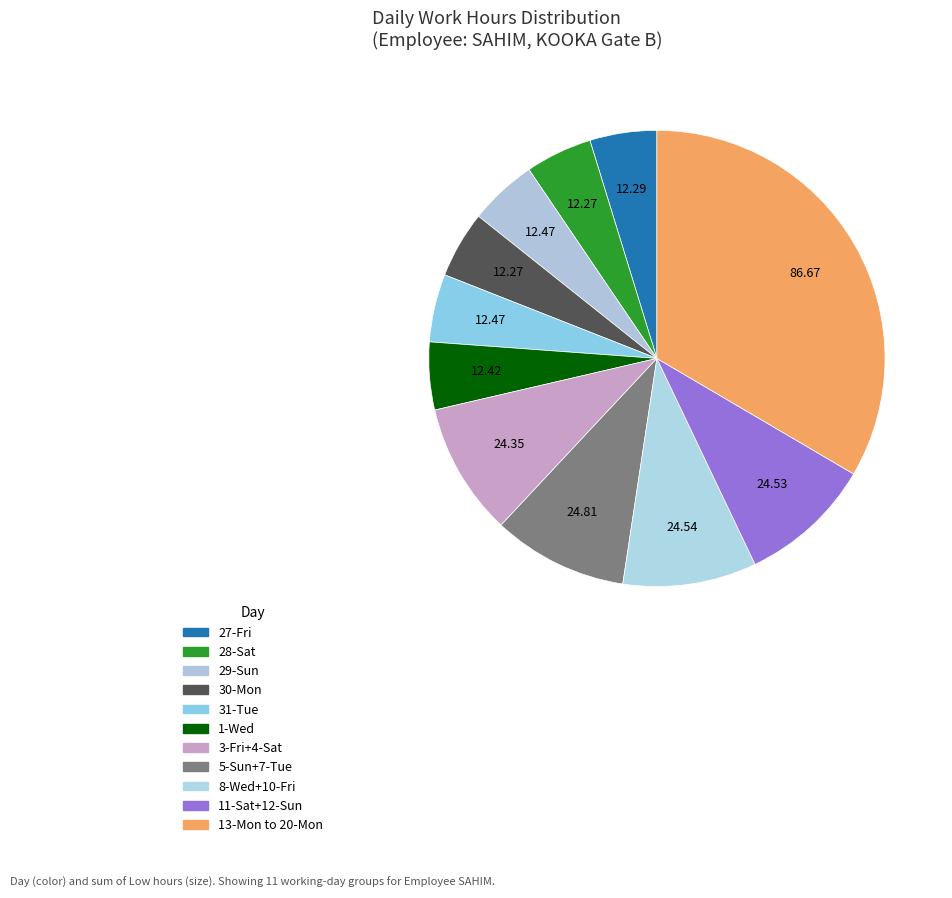

Count the number of slices in the pie.

11